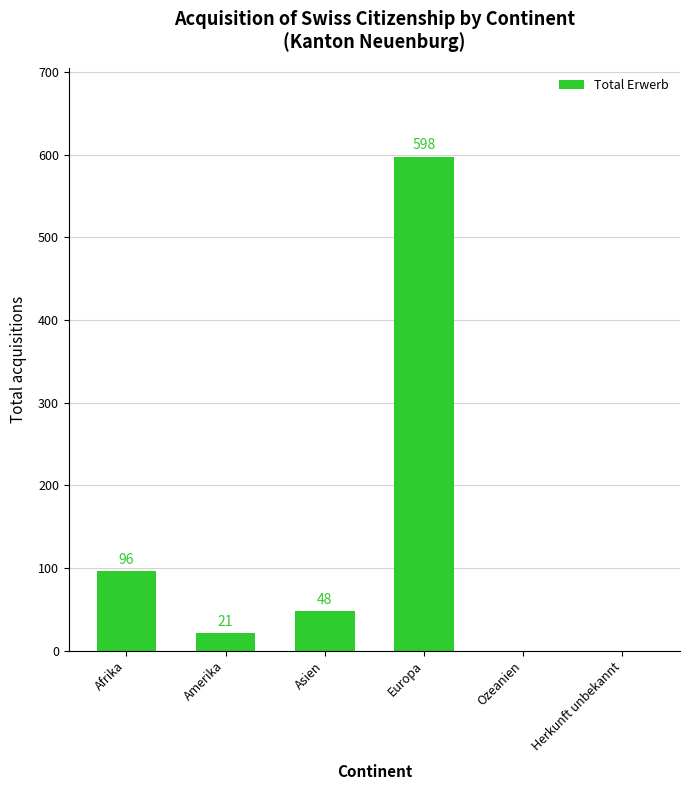

Reading left to right, list all the values displayed in this chart.

Afrika=96	Amerika=21	Asien=48	Europa=598	Ozeanien=0	Herkunft unbekannt=0